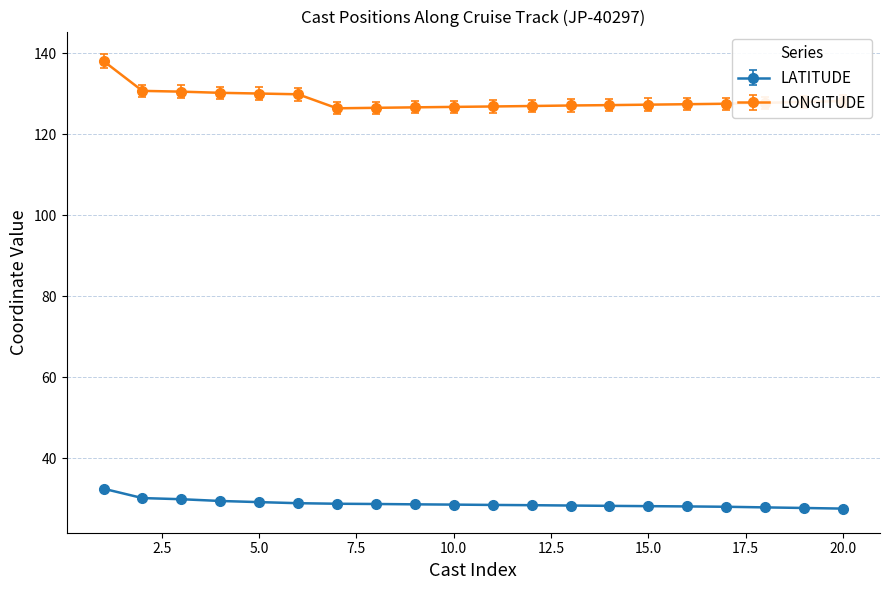

What is the value of the LONGITUDE point at the 11th from the left?

126.9